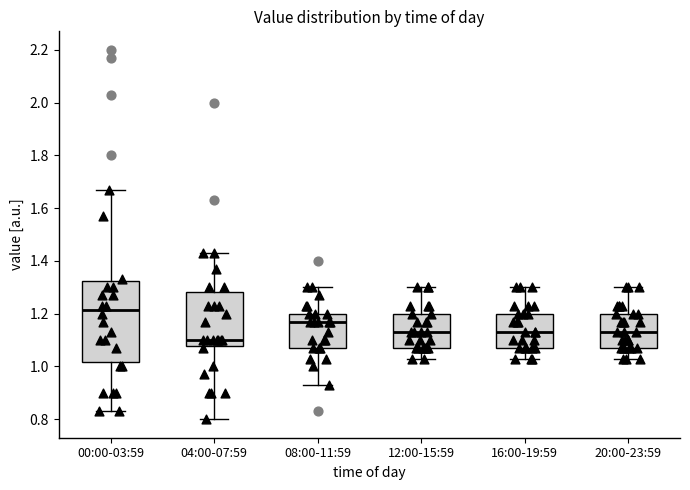

Reading left to right, read every box against the y-axis: the position of its median line, the range the box covers, and the ends of its whiskers. The values are not printed on the chart, so give them approximately, as read against the axis.

00:00-03:59: median 1.22, box 1.02 to 1.32, whiskers 0.84 to 1.68
04:00-07:59: median 1.10, box 1.08 to 1.28, whiskers 0.80 to 1.44
08:00-11:59: median 1.18, box 1.08 to 1.20, whiskers 0.94 to 1.30
12:00-15:59: median 1.14, box 1.08 to 1.20, whiskers 1.04 to 1.30
16:00-19:59: median 1.14, box 1.08 to 1.20, whiskers 1.04 to 1.30
20:00-23:59: median 1.14, box 1.08 to 1.20, whiskers 1.04 to 1.30